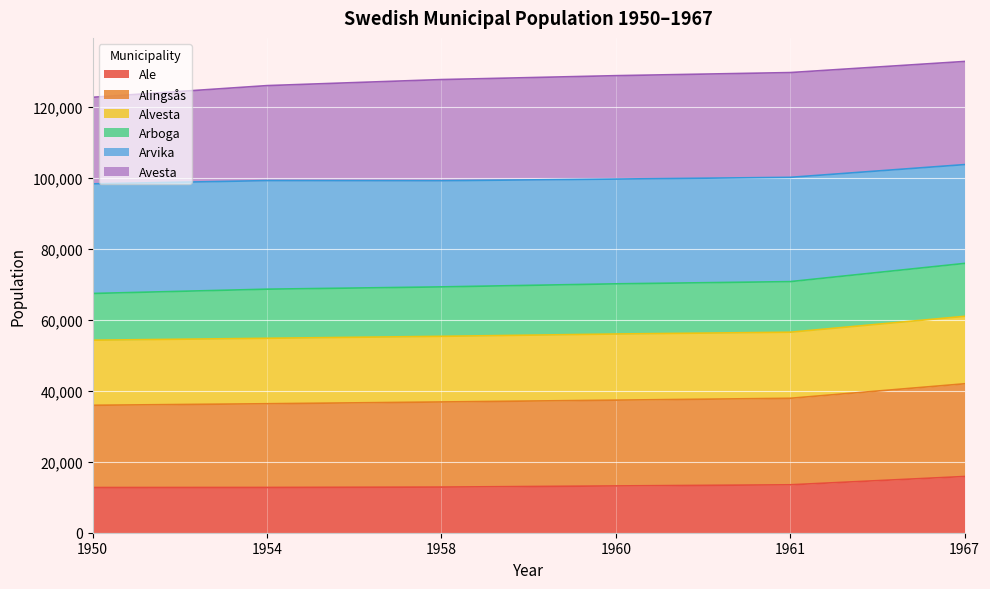

What is the maximum value for Ale?

15854